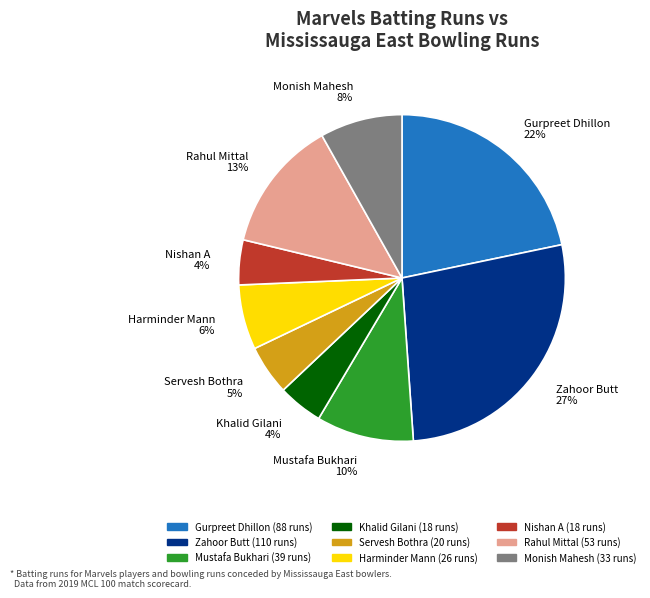

Is it true that Gurpreet Dhillon is 14% of the pie?

False